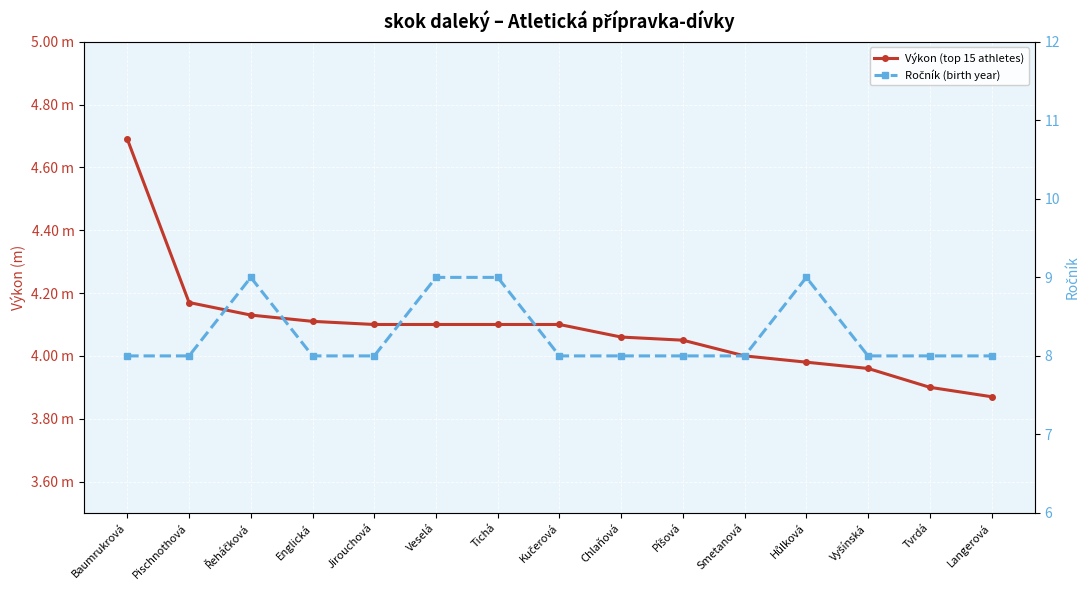

How many lines are shown in the chart?

2